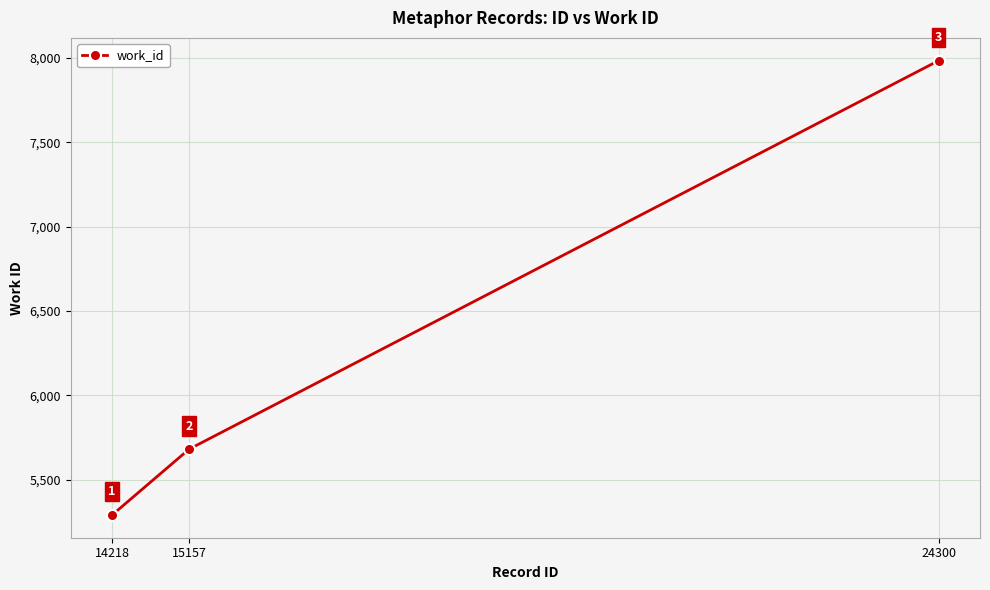

At which label is the value closest to 6638?

15157